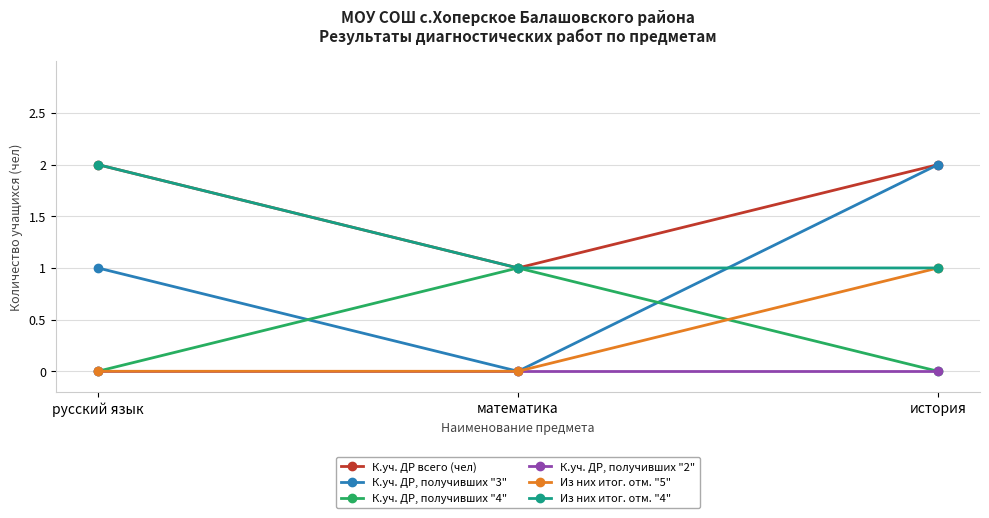

The value of К.уч. ДР, получивших "2" at русский язык is 0. True or false?

True